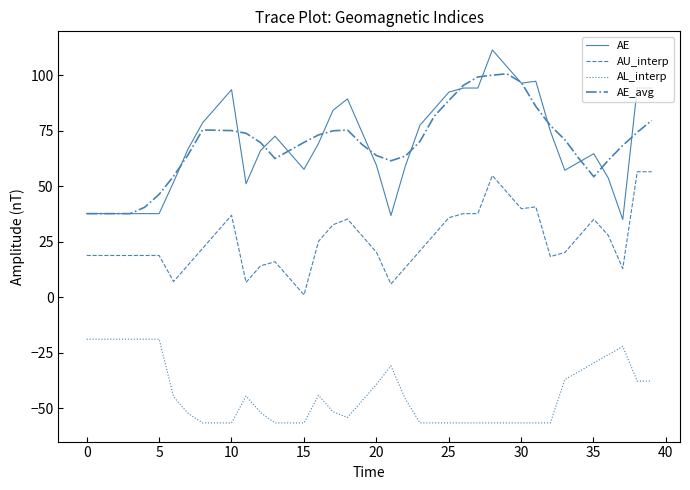

Which series has the largest range (max minus min)?

AE